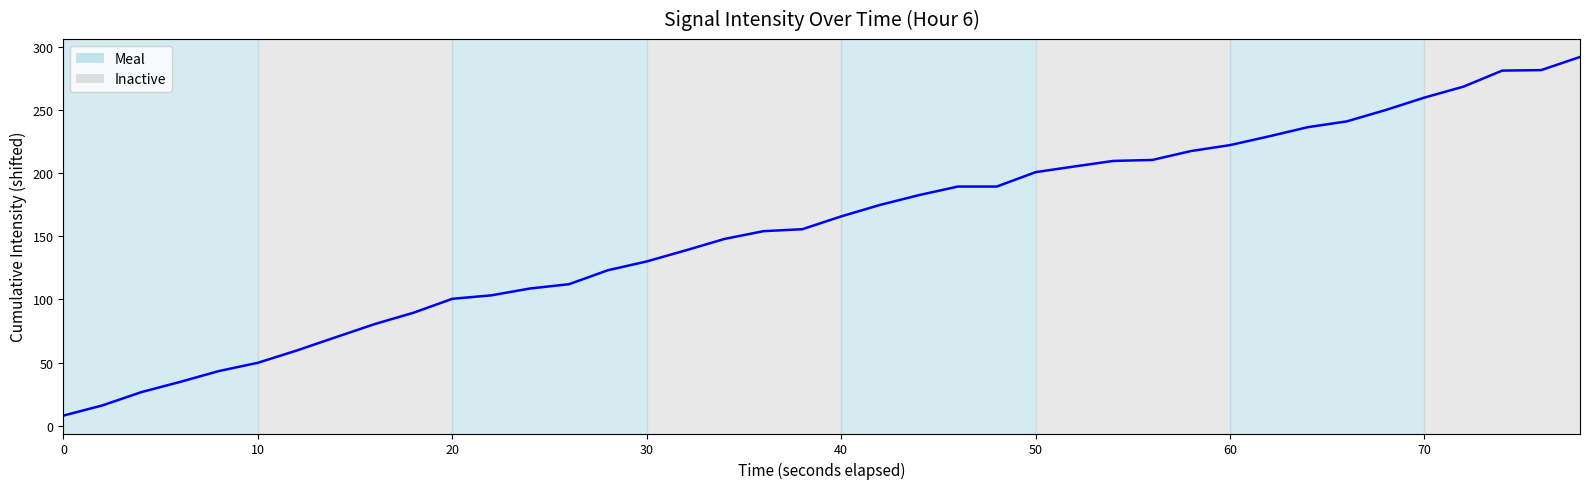

What is the maximum value shown in the chart?

292.1